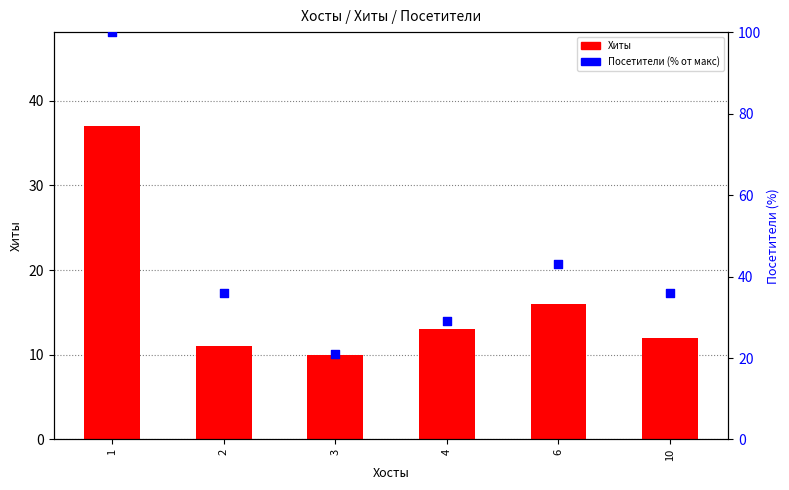

Which series reaches the minimum Y coordinate?

Хиты